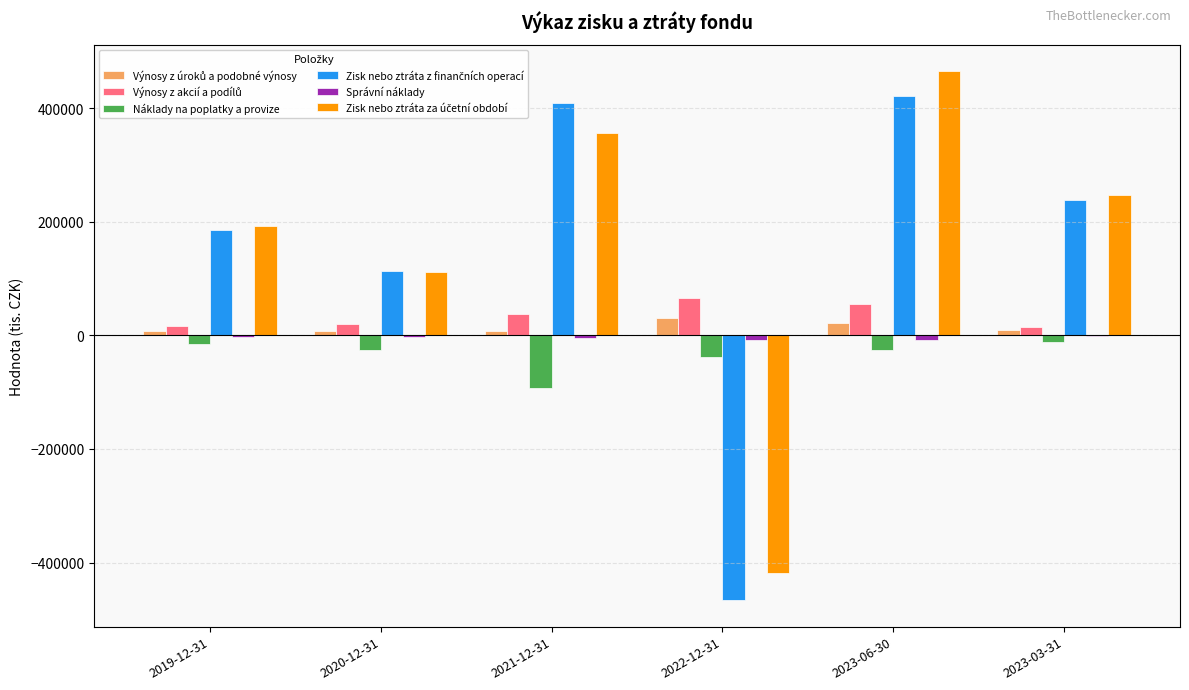

How many distinct data groups are displayed?

6